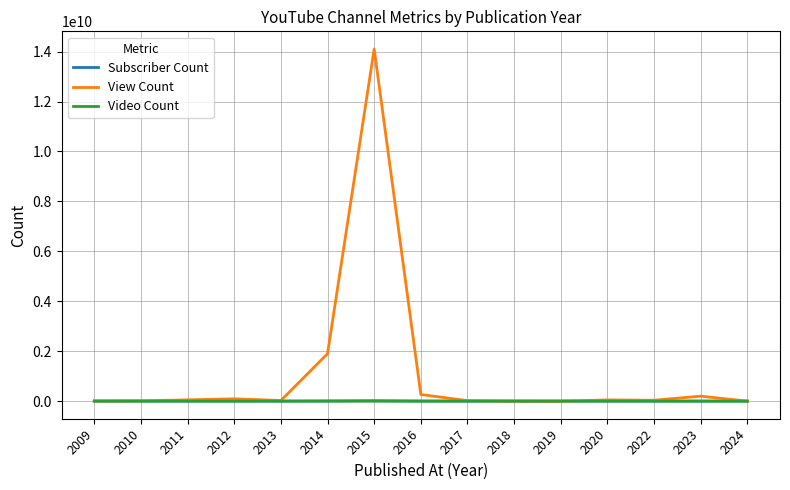

How many distinct data groups are displayed?

3